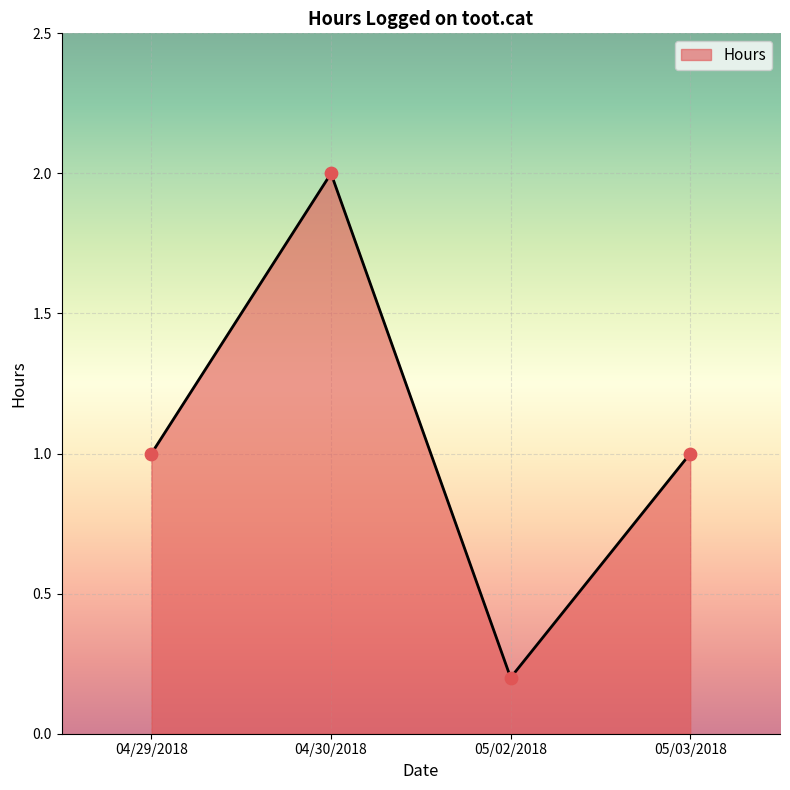

Approximately how many times larger is the value at 04/30/2018 compared to 05/03/2018?

2.0